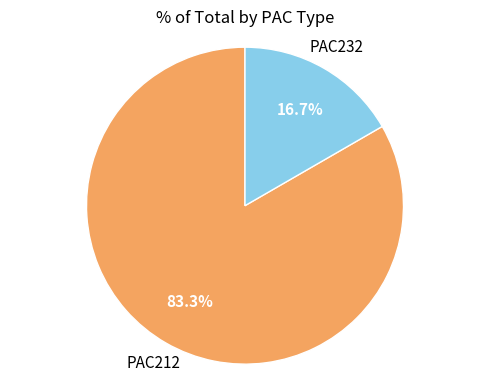

How many segments does this pie chart have?

2